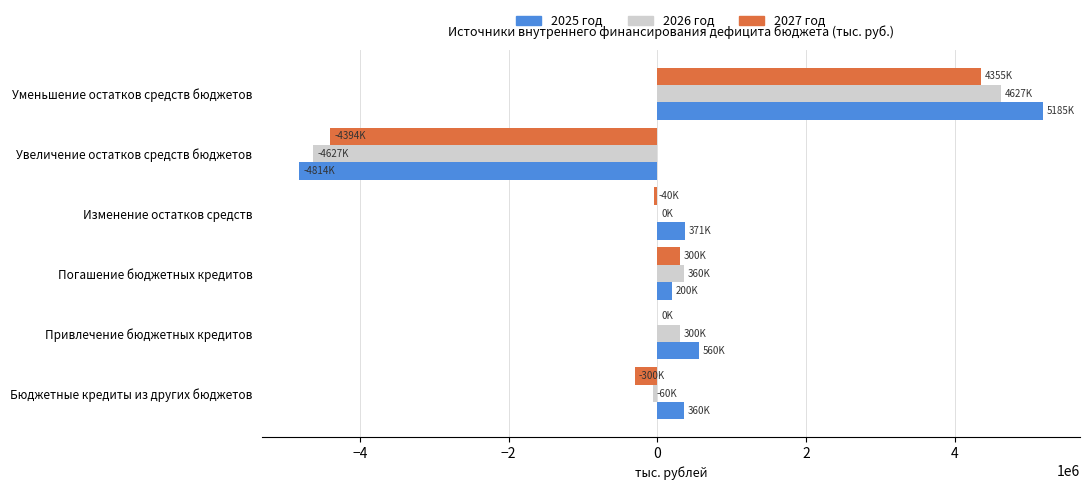

The 2025 год series shows -2077117.3 at Увеличение остатков средств бюджетов. True or false?

False